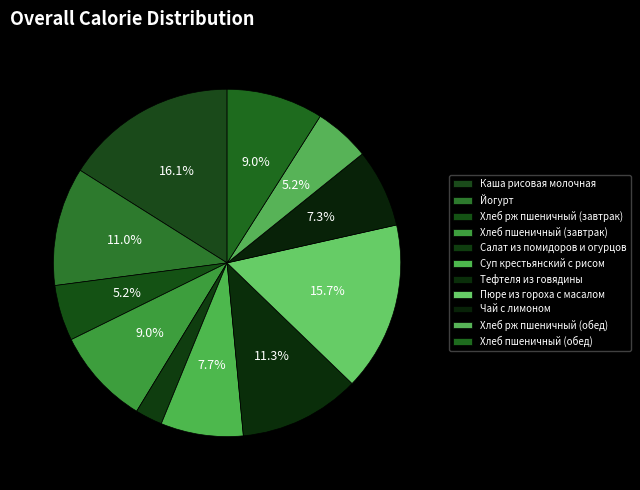

Does Каша рисовая молочная represent more than half of the total?

No